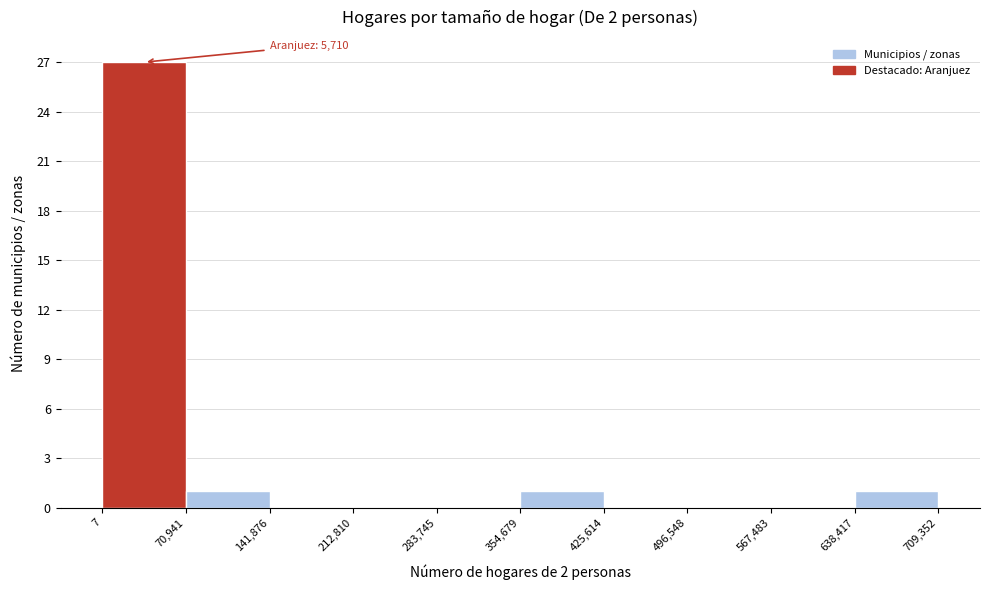

Over which range of the x-axis is the bar tallest?

7 to 70,941